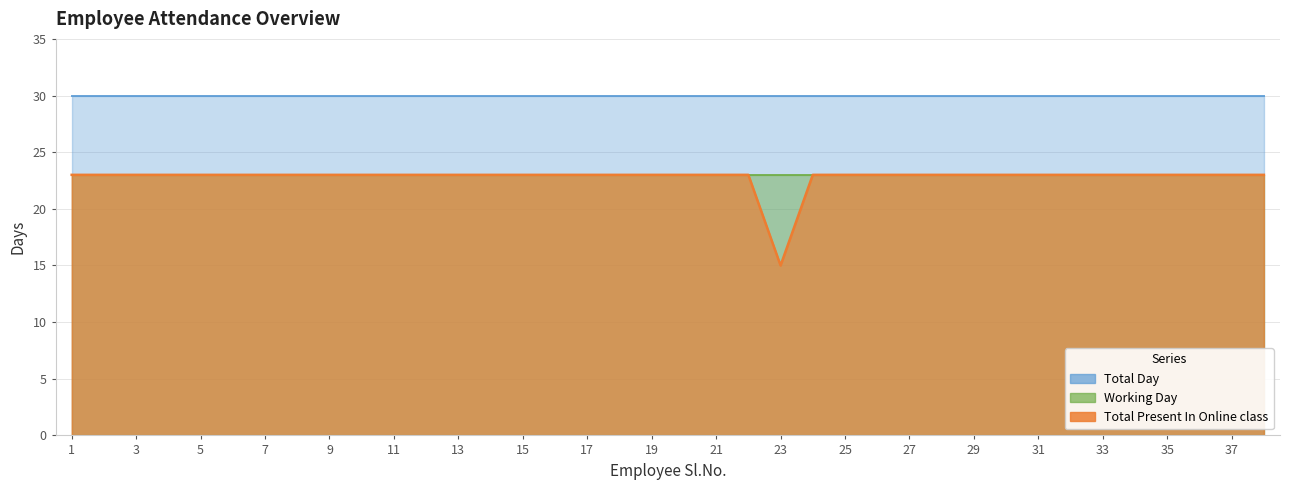

What is the minimum value for Total Day?

30